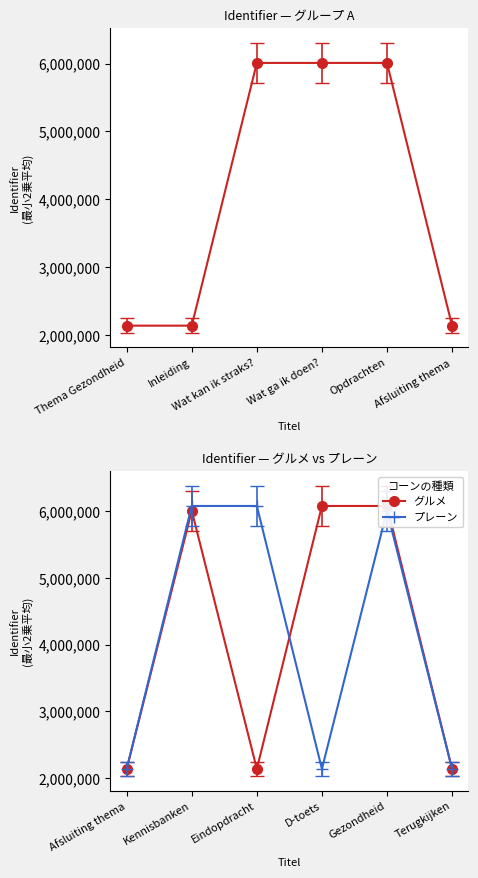

True or false: プレーン has more than 2 points higher than both neighbors.

False